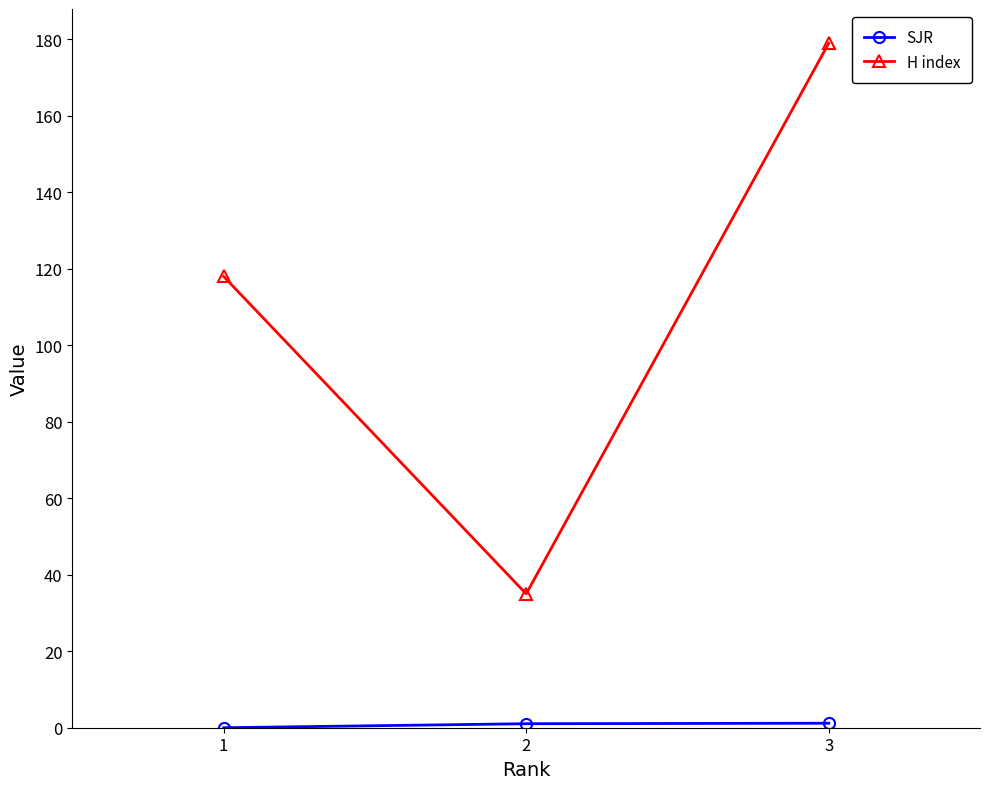

What is the value of the H index point at the 1st from the left?

118.0